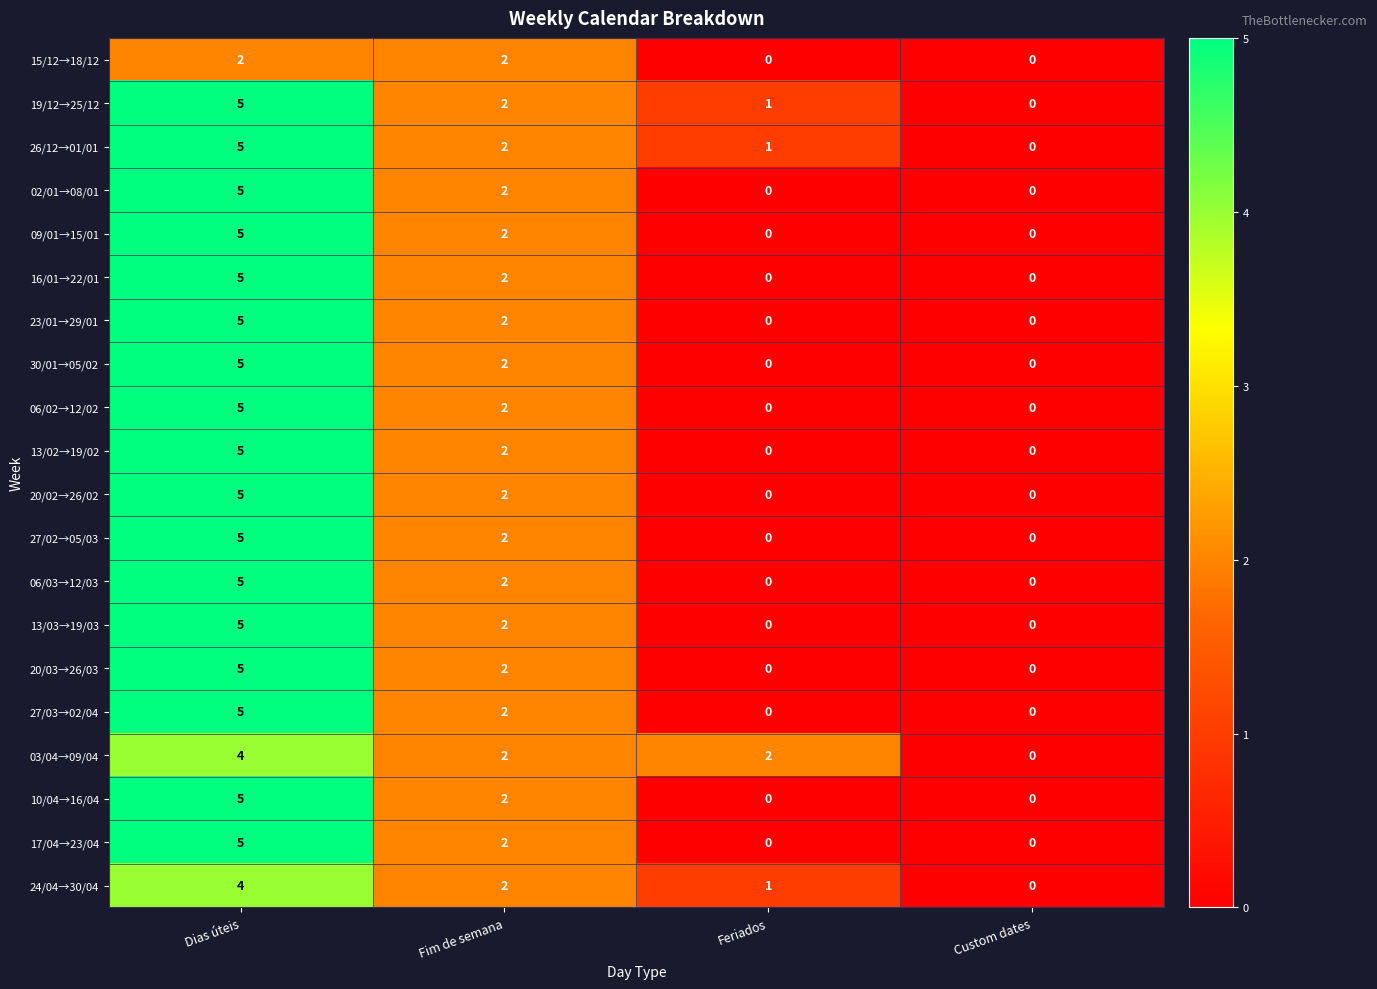

The 24/04→30/04 series shows 1 at Feriados. True or false?

True